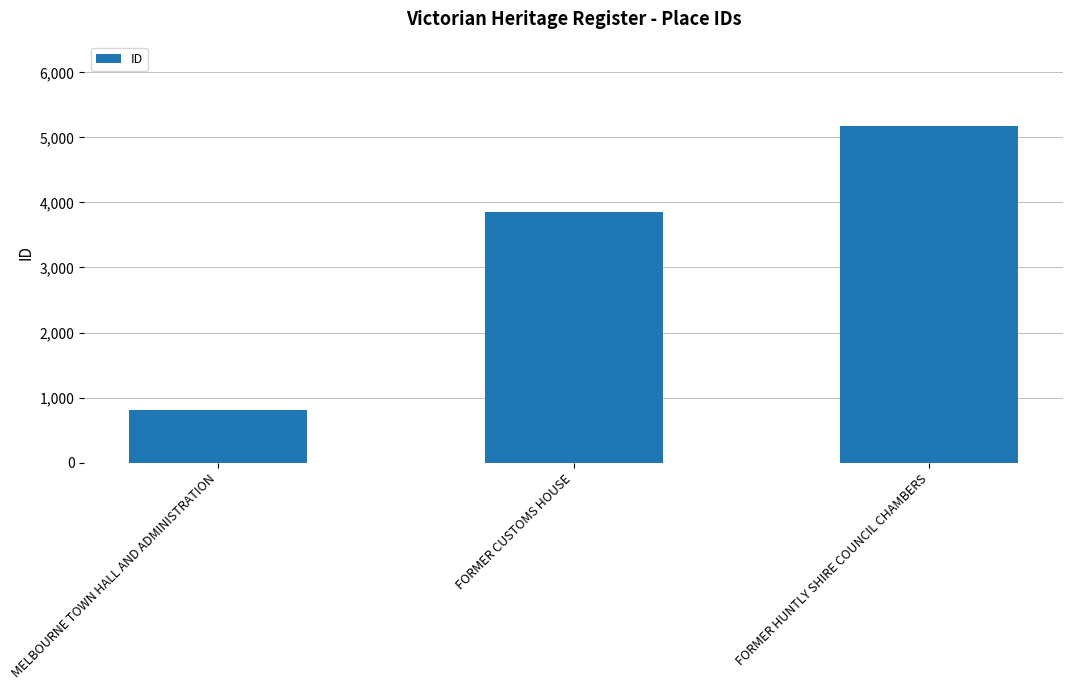

What position from the left is FORMER CUSTOMS HOUSE?

2